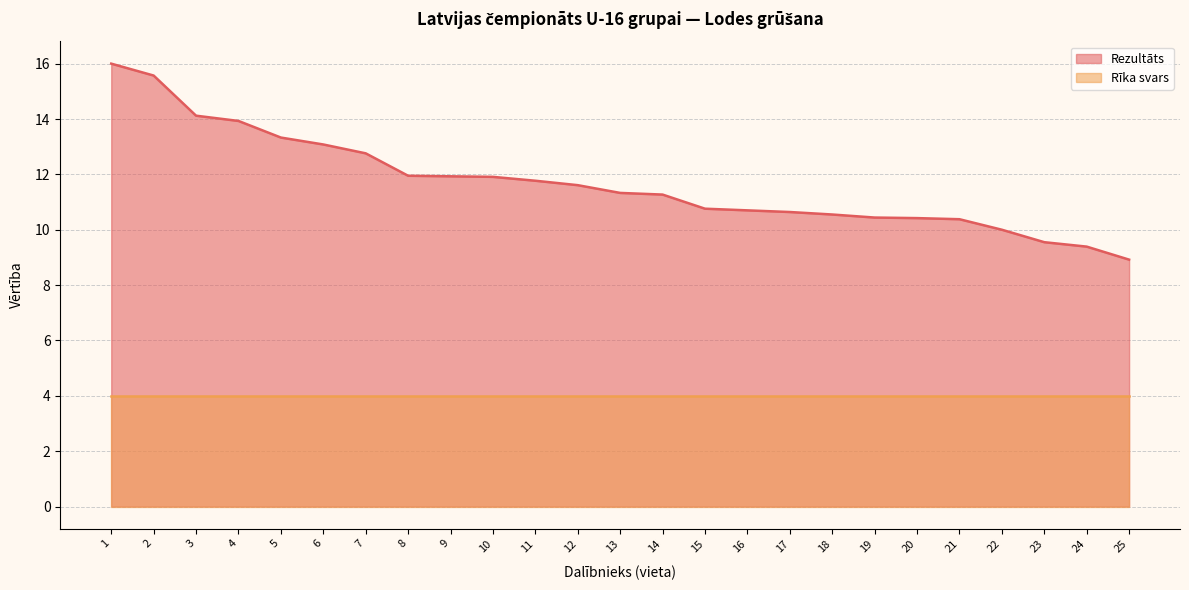

Rank the series by their average value, from highest to lowest.

Rezultāts, Rīka svars